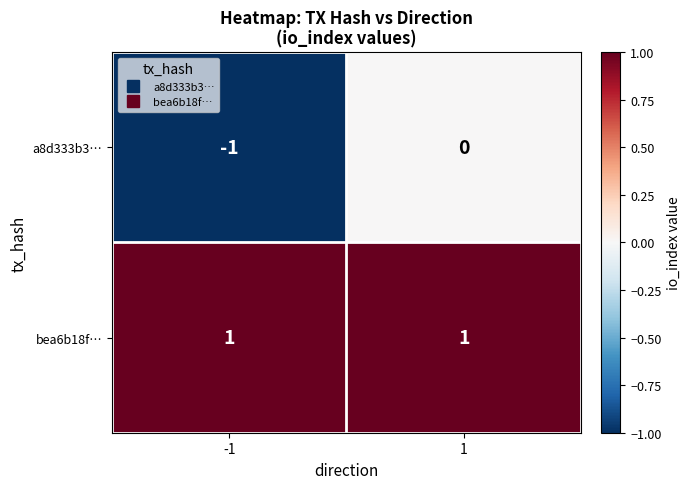

True or false: a8d333b3… has a value of 0 at 1.

True